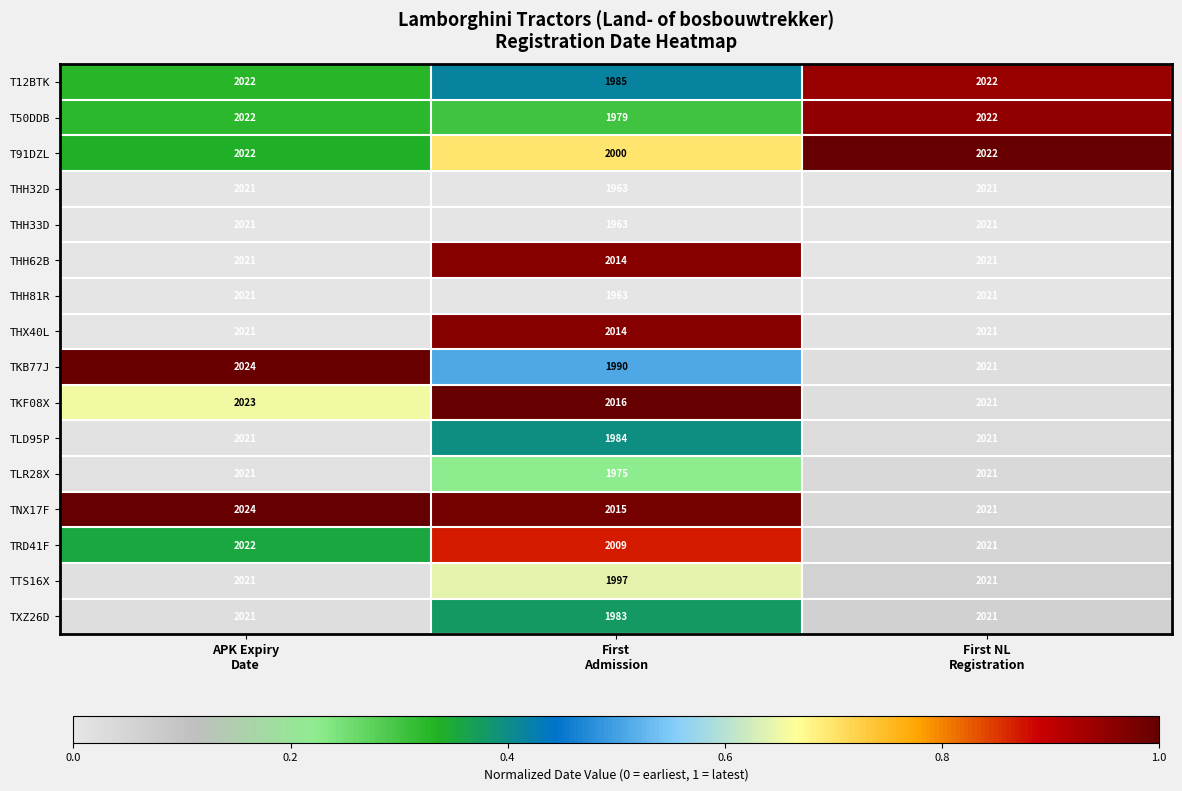

What is the sum of all THH32D values?

6005